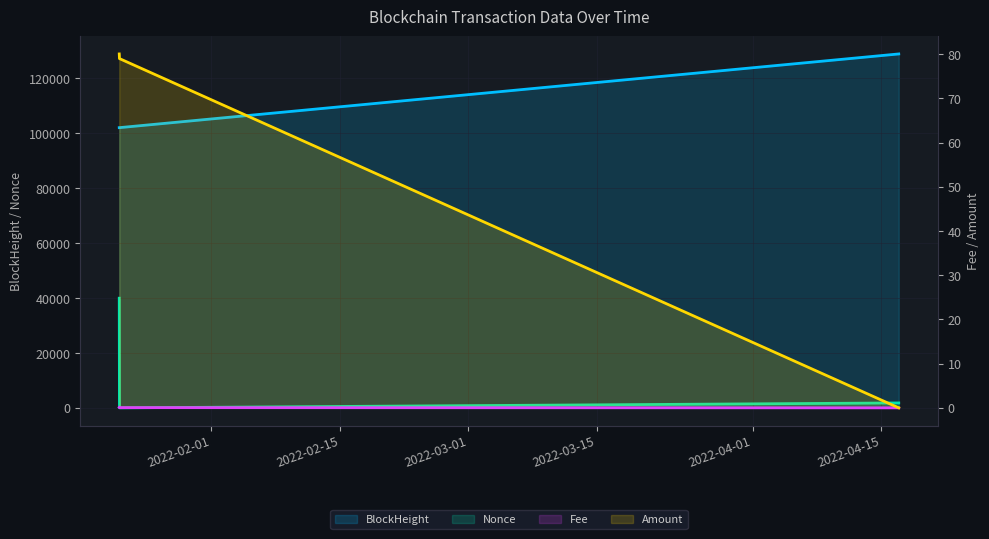

What is the maximum value shown in the chart?

128700.0